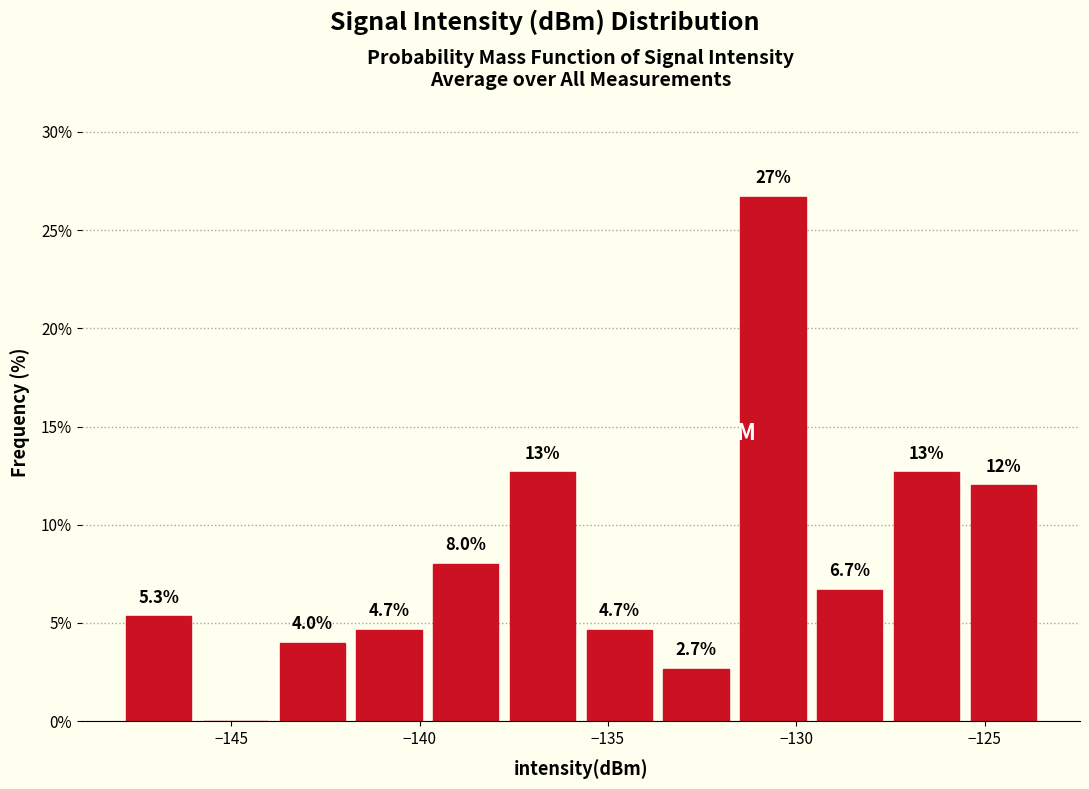

Which range on the x-axis has the tallest bar?

-131.5 to -129.5